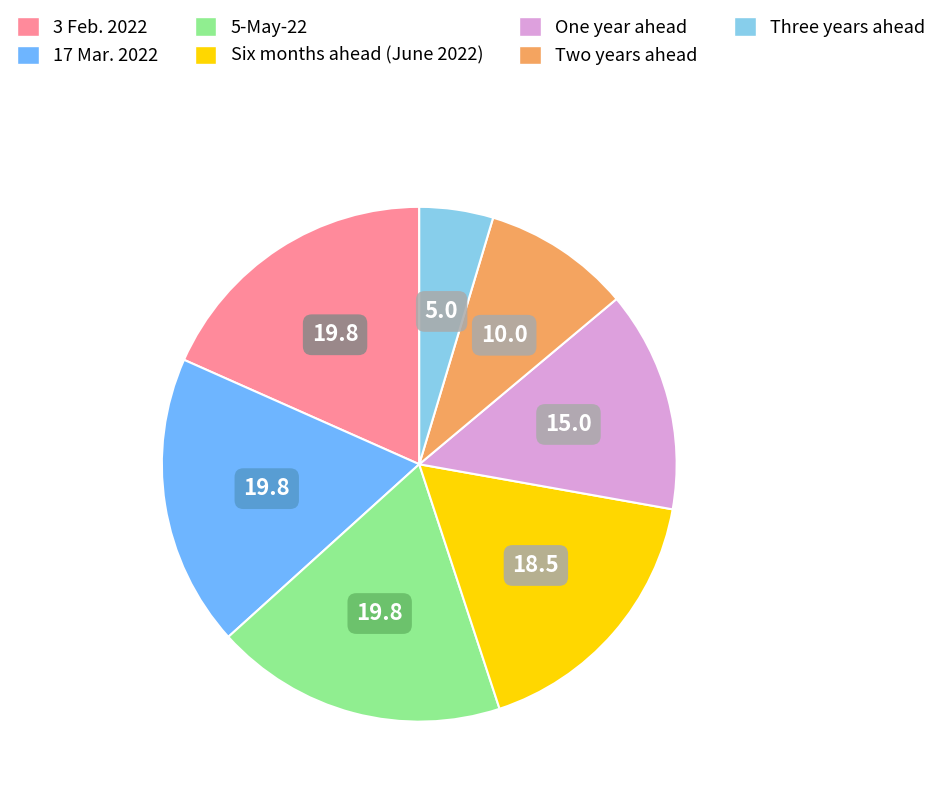

Which slice is the smallest?

Three years ahead